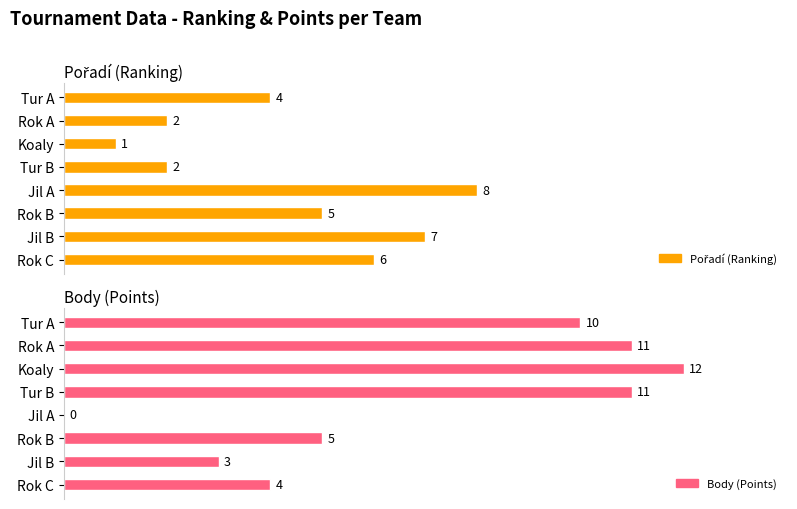

What is the average value of the Pořadí (Ranking) series?

4